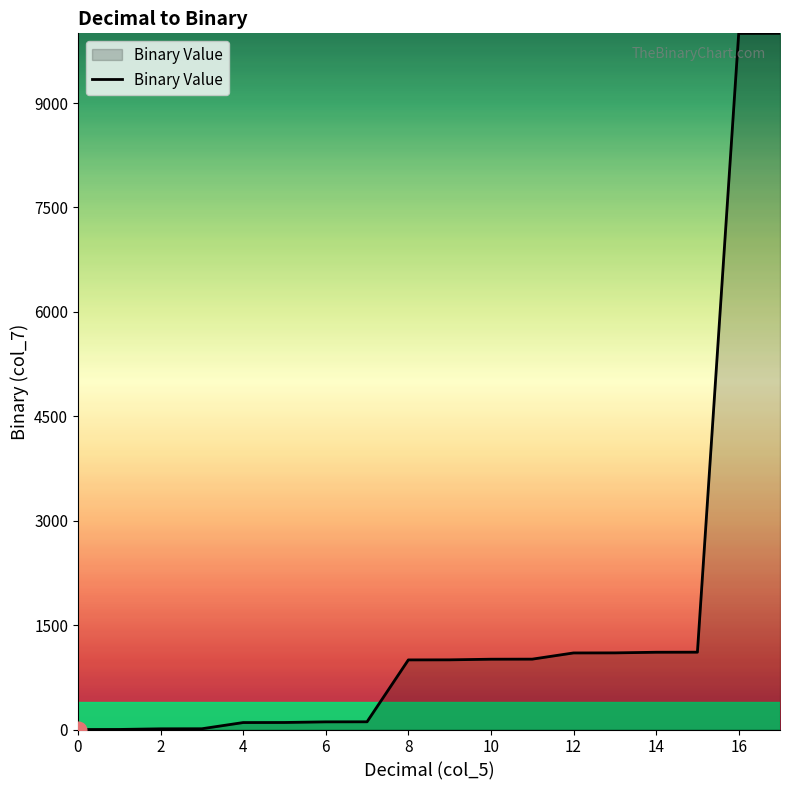

What is the difference between the maximum and minimum values?

10001